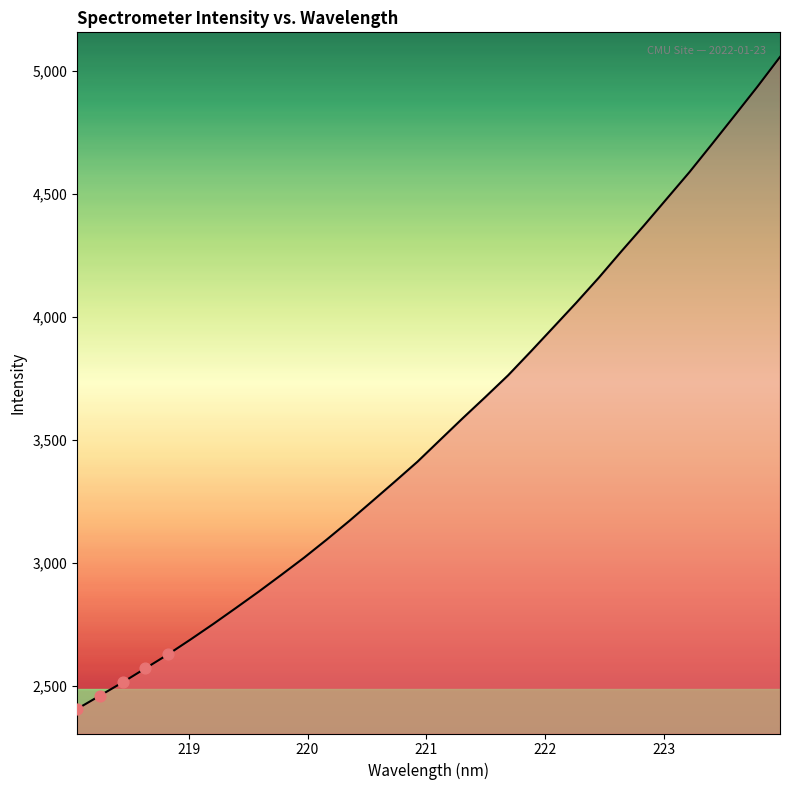

What is the difference between the maximum and minimum values?

2648.2